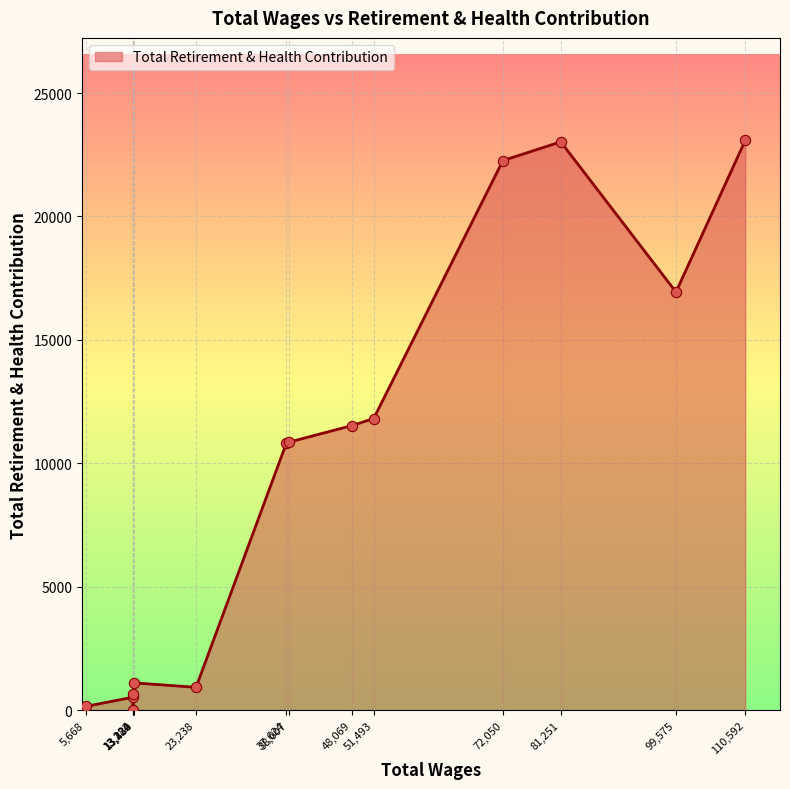

What is the change in value from 23238.0 to 5668.0?

-773